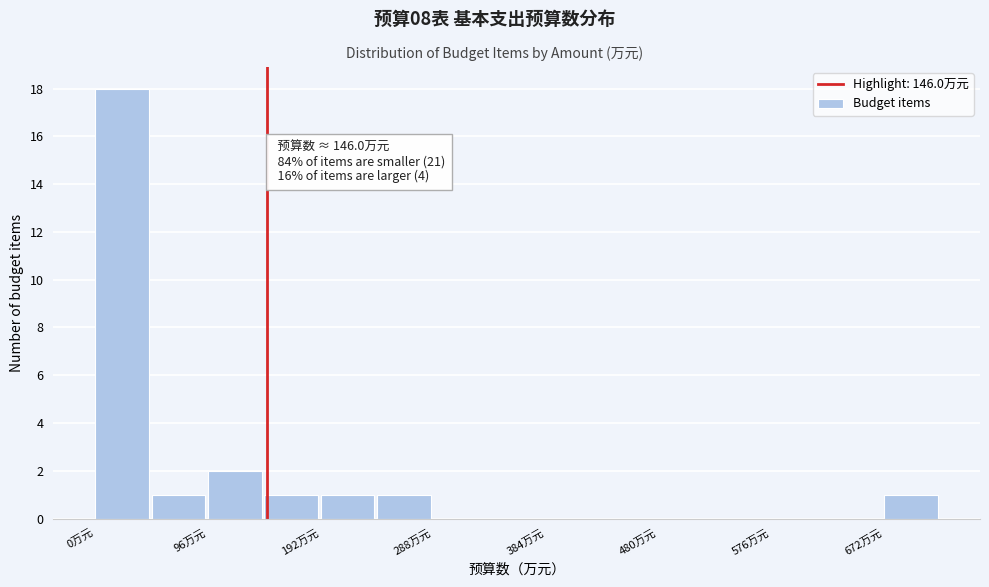

Which range on the x-axis has the tallest bar?

0 to 50